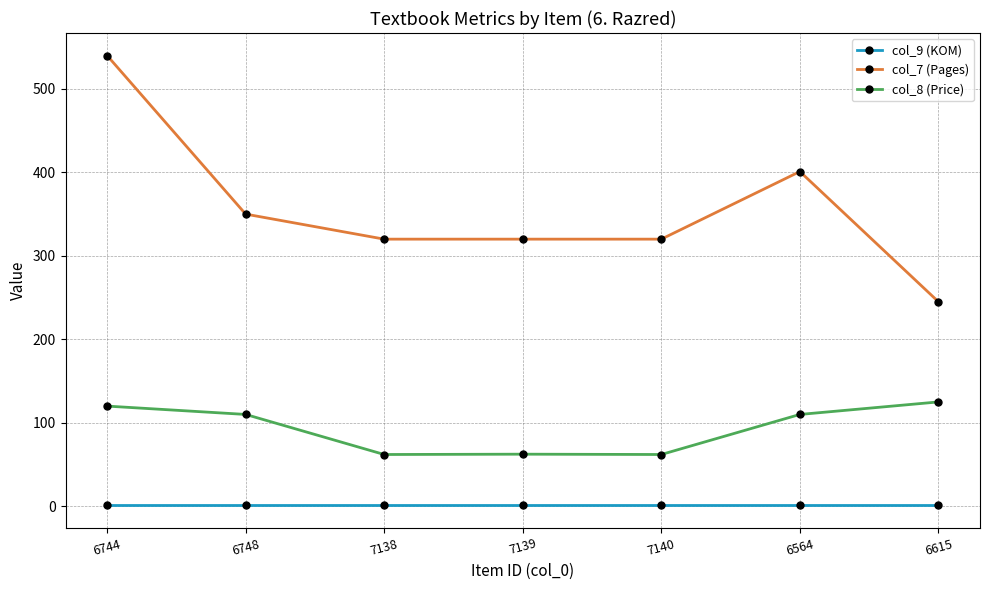

What is the greatest value displayed?

540.0